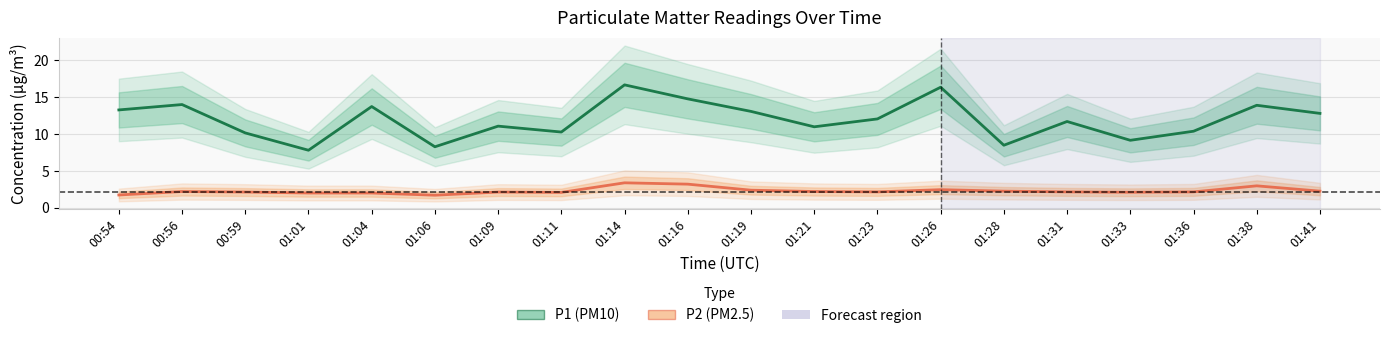

What is the highest value of the P1 (PM10) series?

16.7